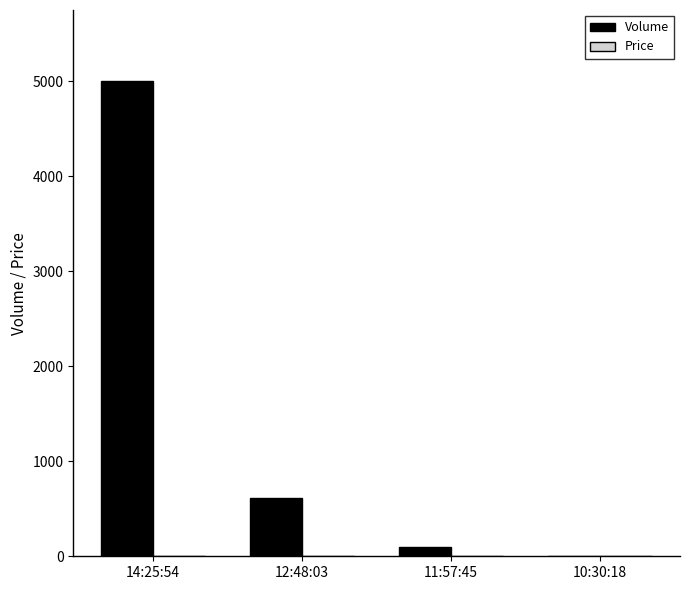

Which series has the largest total across all categories?

Volume